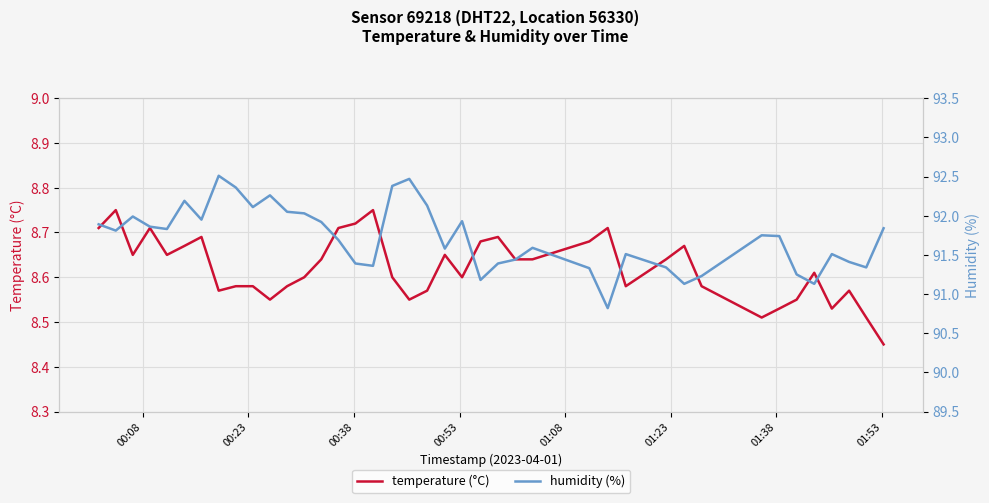

What are all the series names shown in the legend?

temperature (°C), humidity (%)